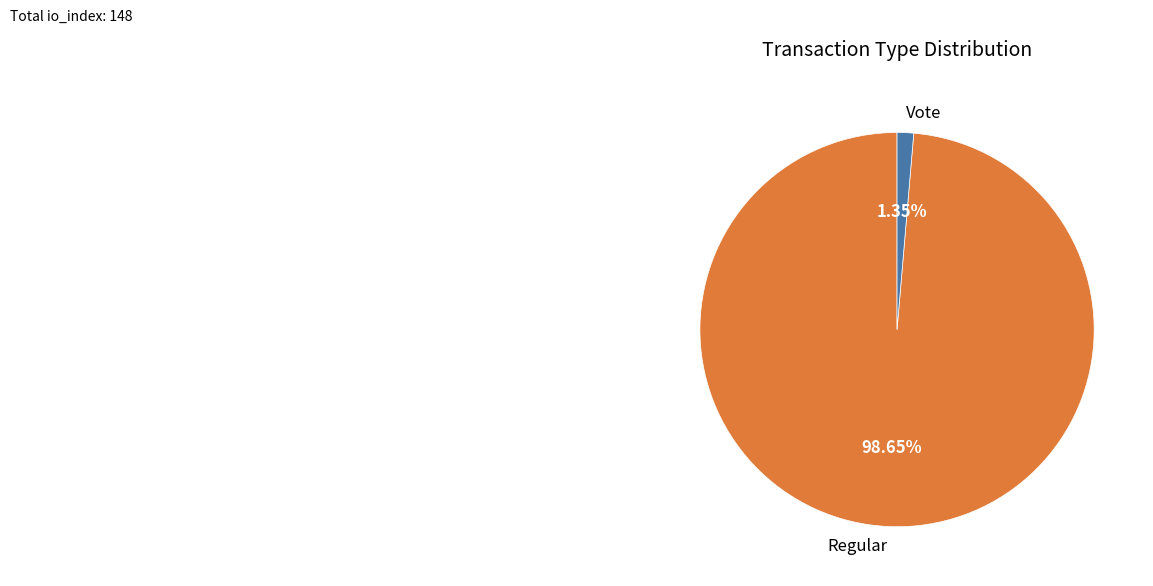

Rank the categories by value from highest to lowest.

Regular, Vote